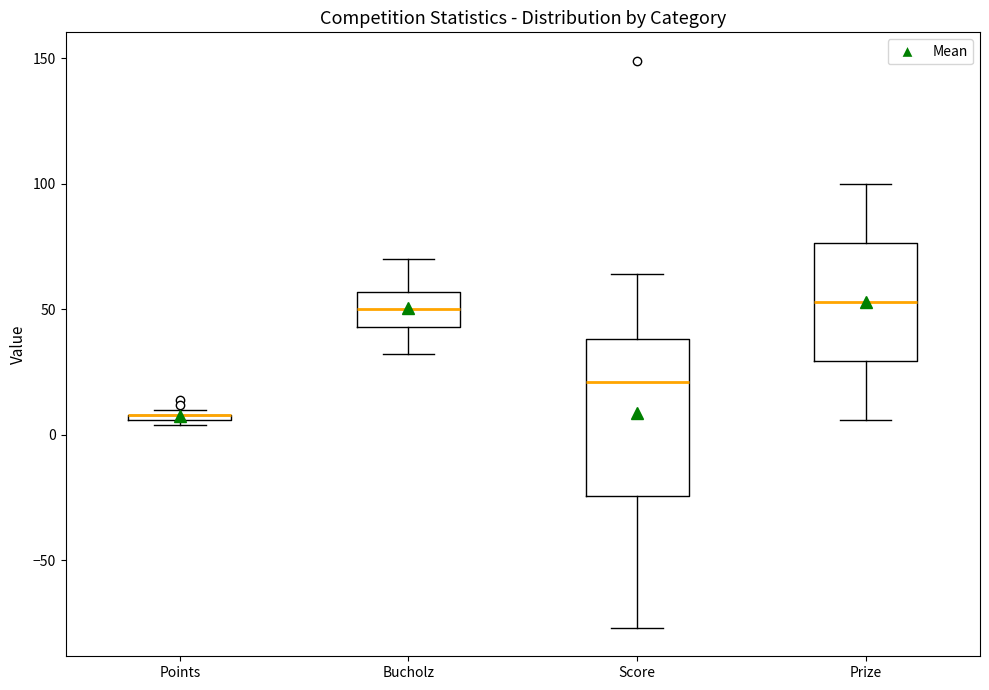

Where is the upper edge of the box for Points on the y-axis? The values are not printed on the chart, so give them approximately, as read against the axis.

10